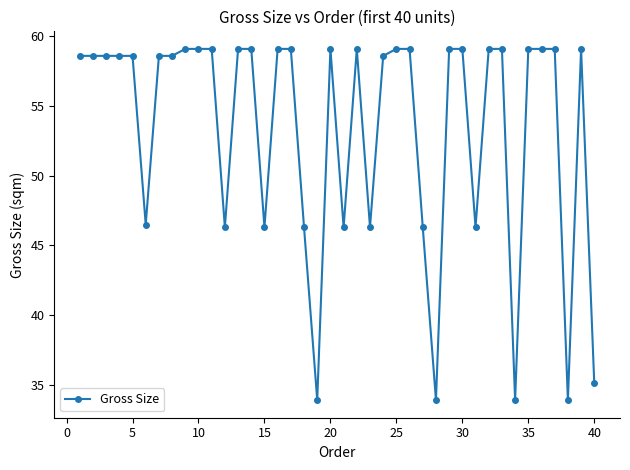

Does the chart display data point markers on the line(s)?

Yes